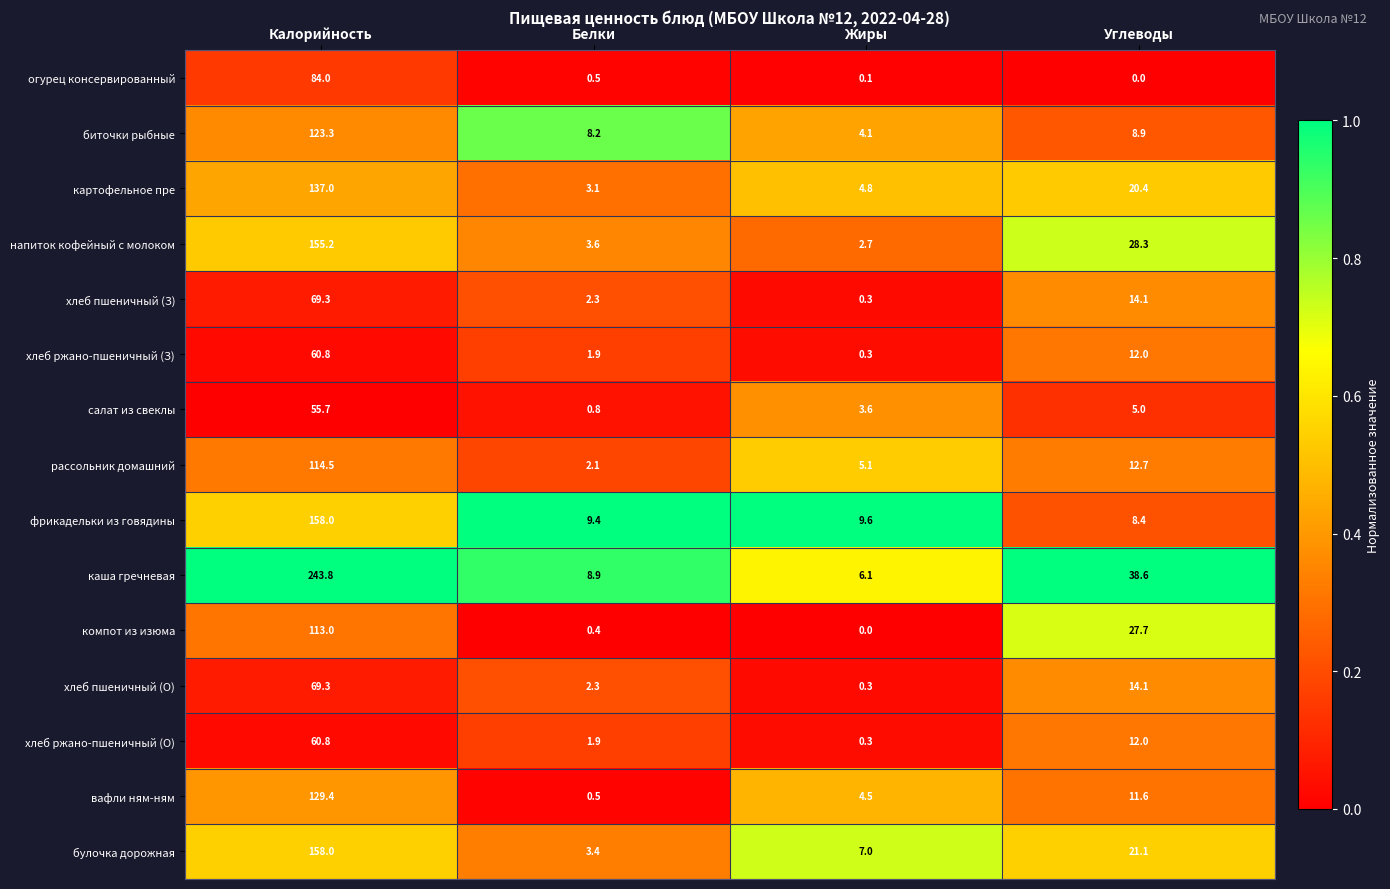

At which category does the chart reach its peak across all series?

Калорийность